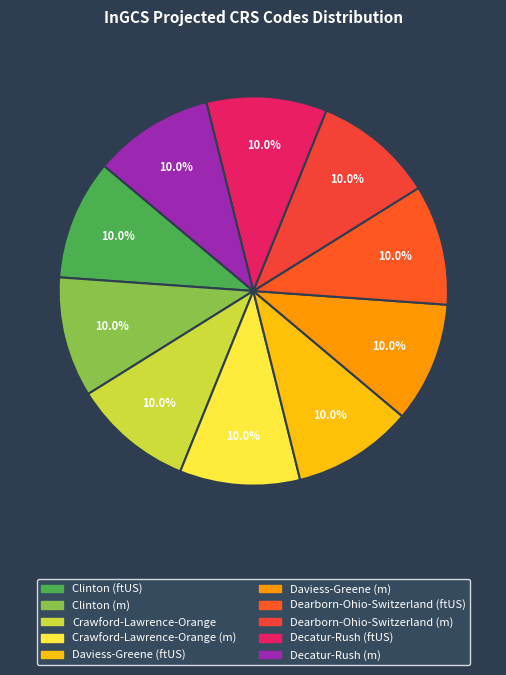

How many segments does this pie chart have?

10